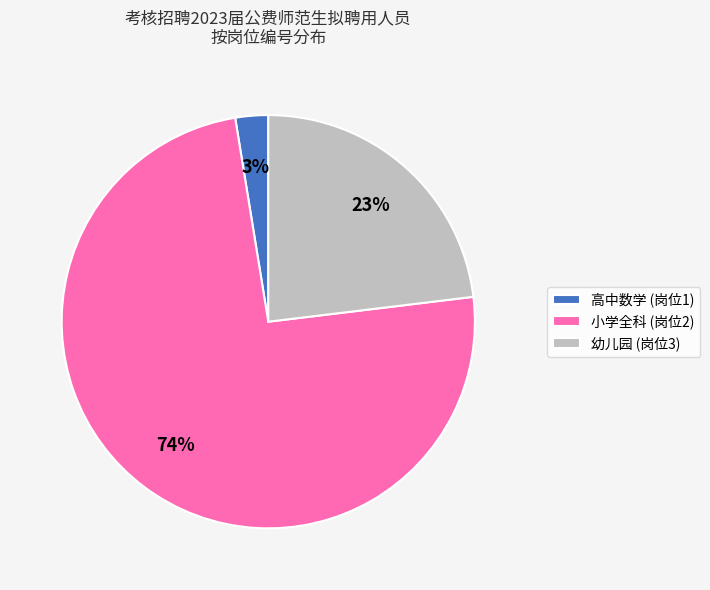

Rank the categories by value from lowest to highest.

高中数学, 幼儿园, 小学全科